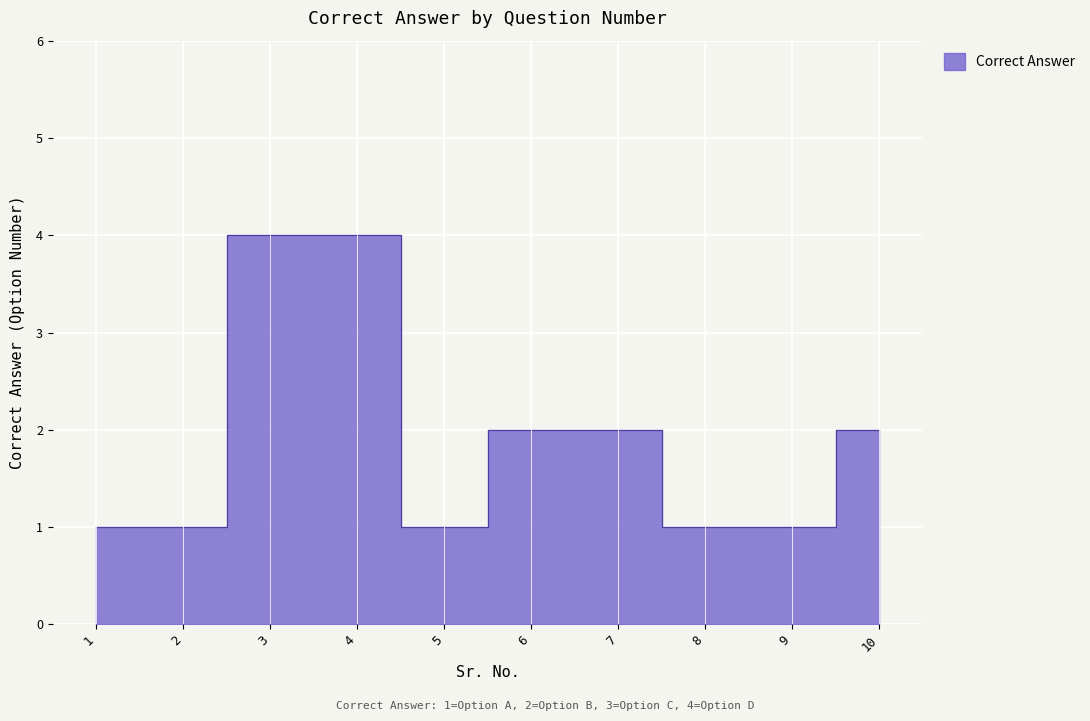

Which category has the highest value across all series?

3